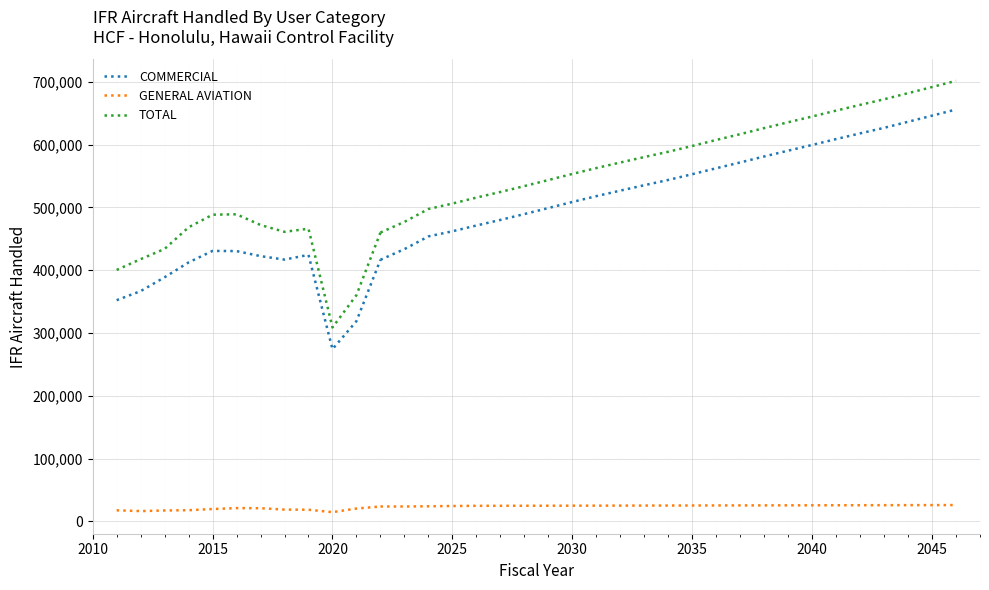

What is the average value of the GENERAL AVIATION series?

18809